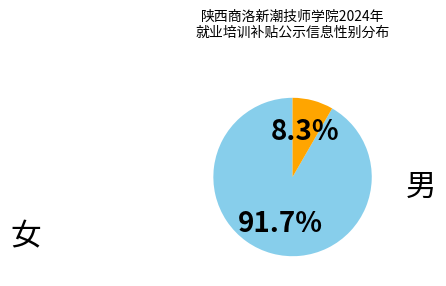

True or false: 男 accounts for 8% of the total.

True